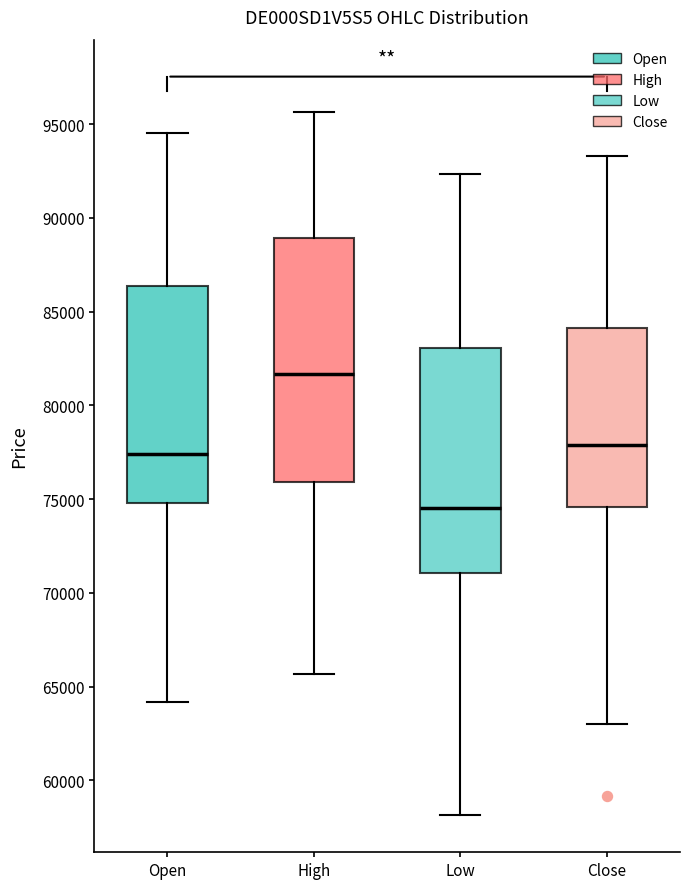

Which box is the tallest, from its lower edge to its upper edge?

High